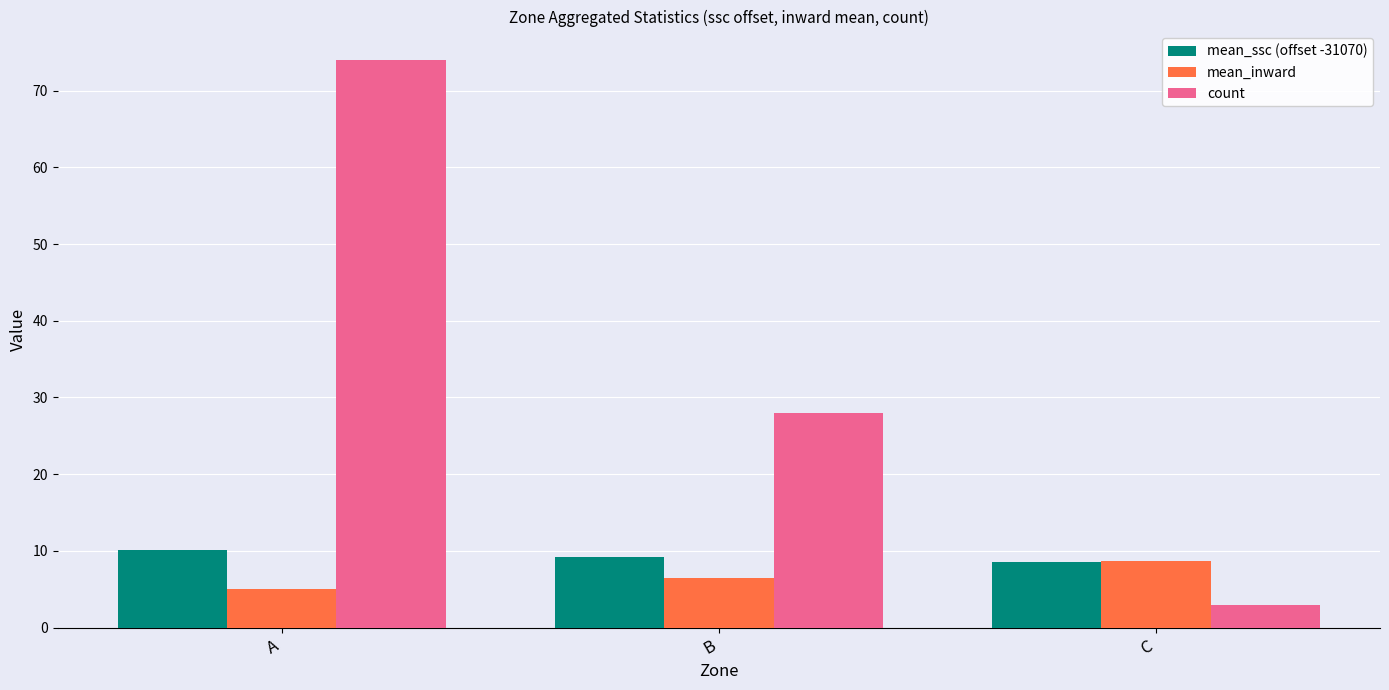

Reading right to left, what are all the values shown in this chart?

mean_ssc (offset -31070): 8.5	9.2	10.2
mean_inward: 8.7	6.4	5.1
count: 3.0	28.0	74.0